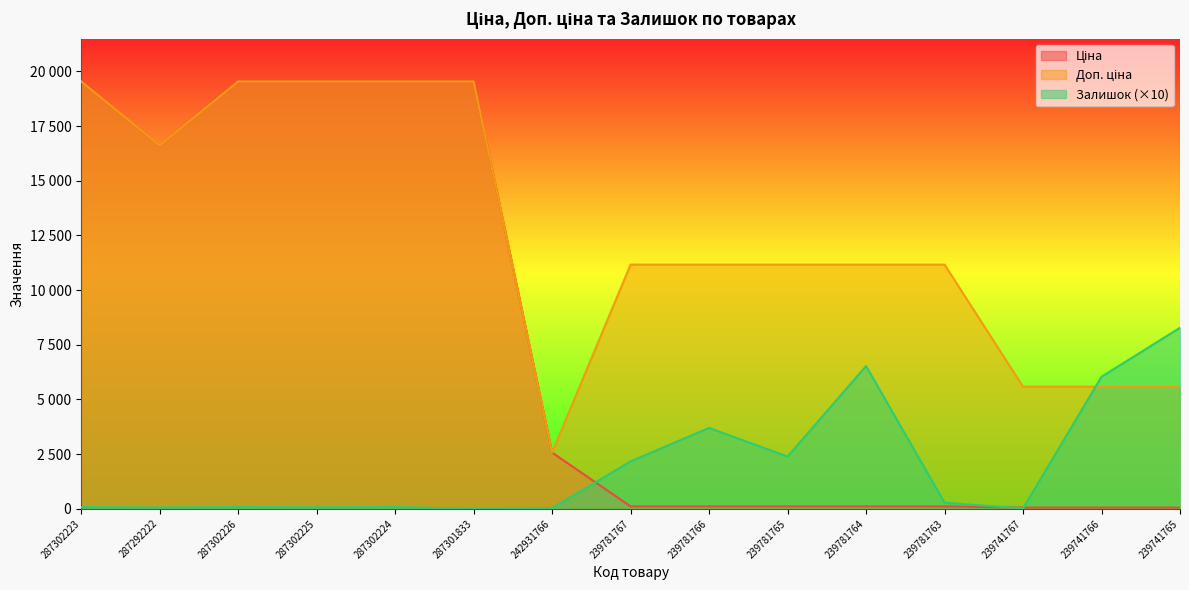

At which category does the chart reach its minimum across all series?

287301833